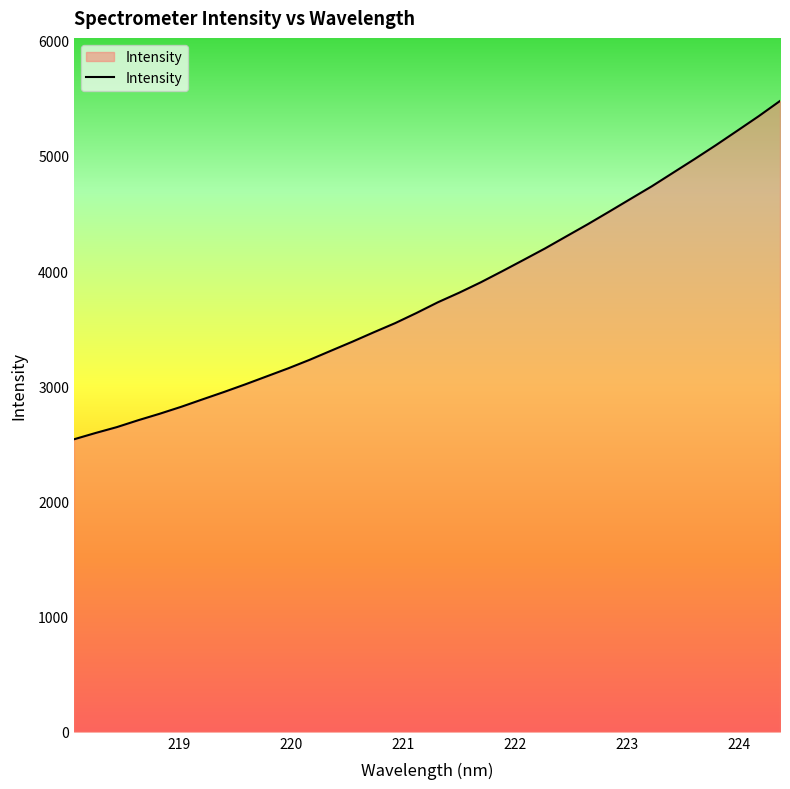

What is the greatest value displayed?

5477.8